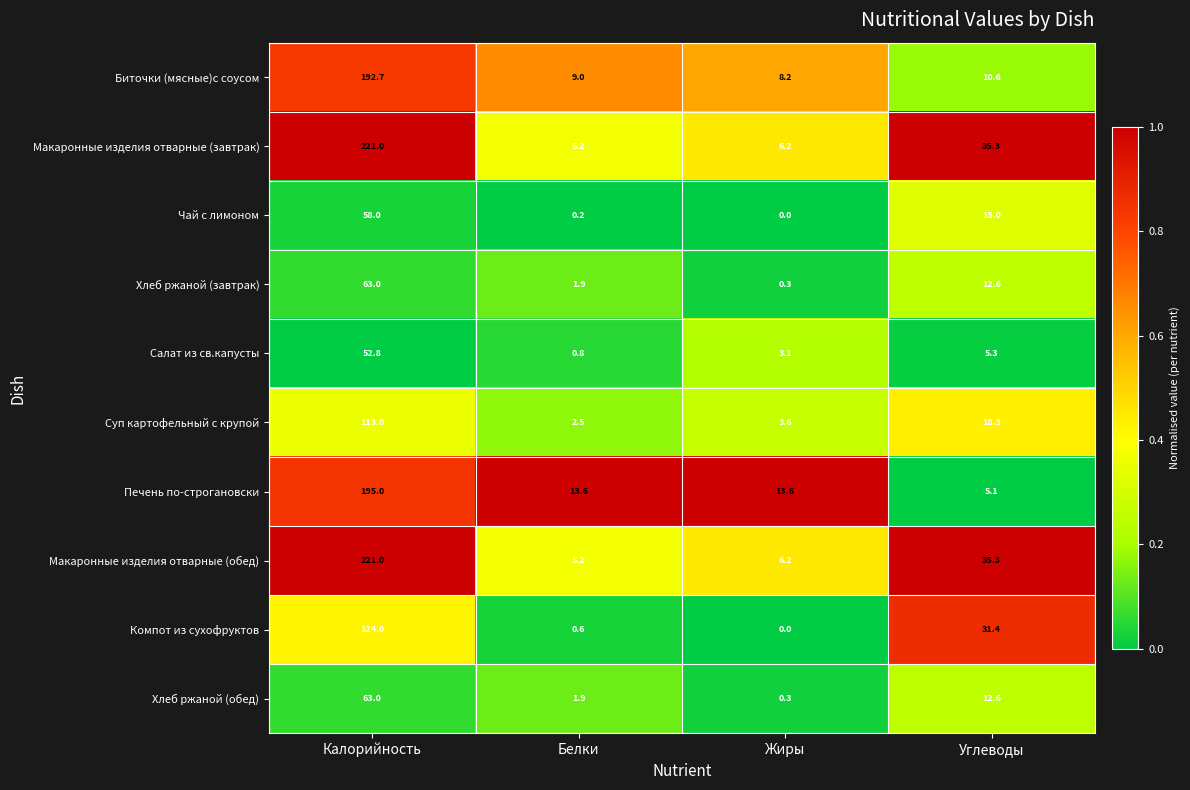

What is the sum of all Компот из сухофруктов values?

156.0